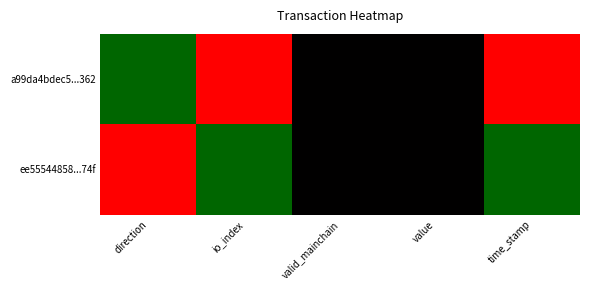

Count the number of data series in this chart.

2